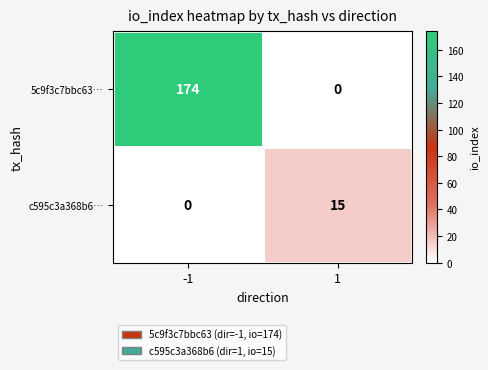

At -1, list the series in order from smallest to largest.

c595c3a368b6…, 5c9f3c7bbc63…